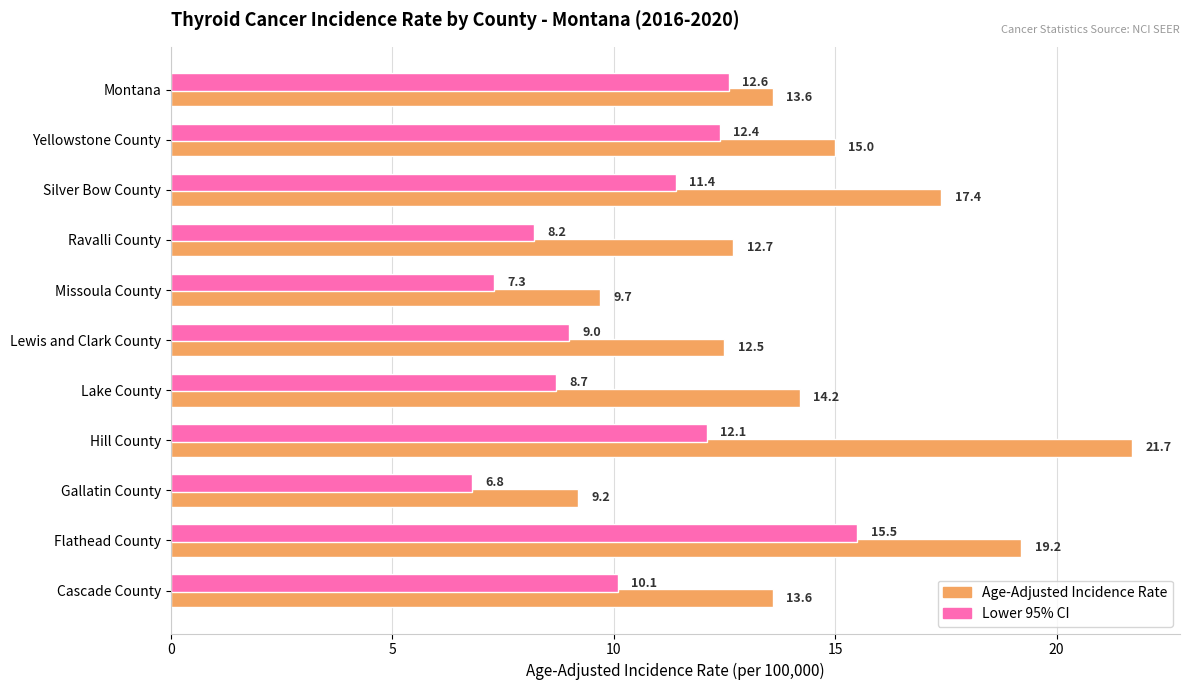

At which label is Age-Adjusted Incidence Rate closest to 15?

Yellowstone County